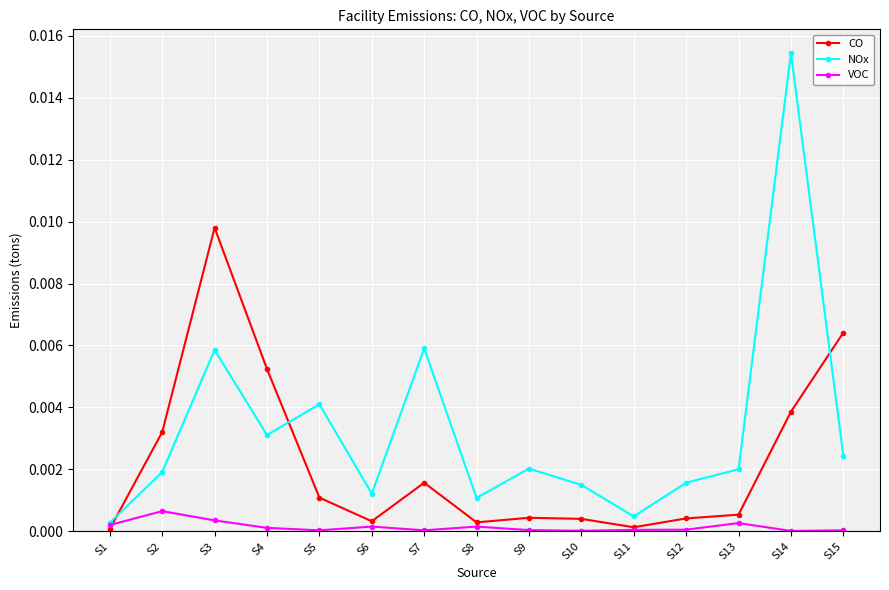

At which category does NOx reach its first local valley?

S4